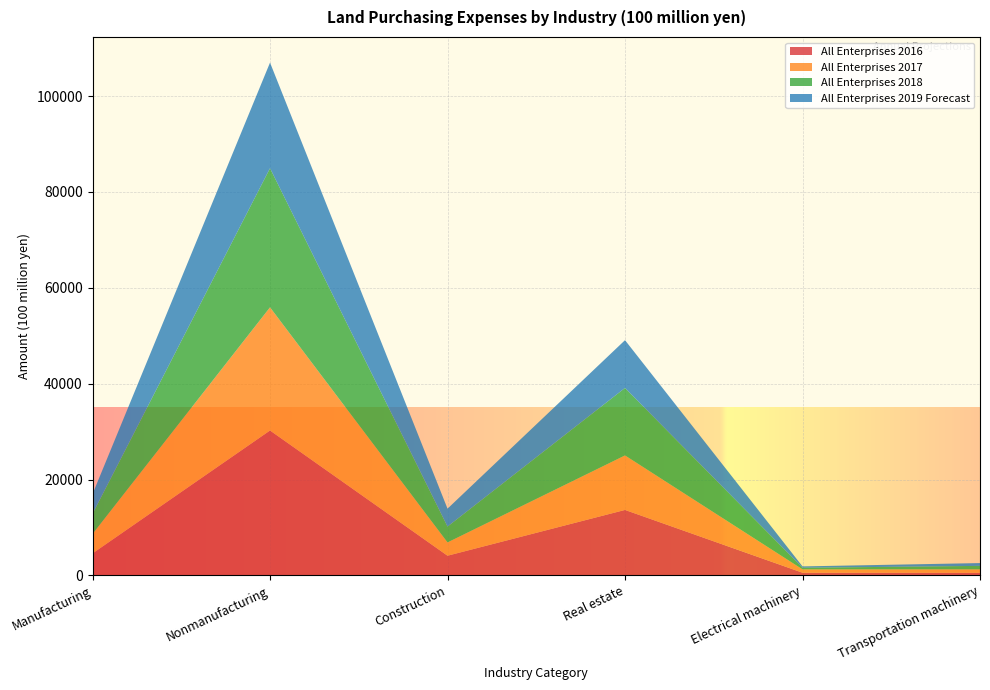

Reading left to right, what are all the values shown in this chart?

All Enterprises 2016: Manufacturing=4593	Nonmanufacturing=30234	Construction=4116	Real estate=13665	Electrical machinery=571	Transportation machinery=549
All Enterprises 2017: Manufacturing=4050	Nonmanufacturing=25693	Construction=2769	Real estate=11368	Electrical machinery=697	Transportation machinery=720
All Enterprises 2018: Manufacturing=4207	Nonmanufacturing=29017	Construction=3310	Real estate=14077	Electrical machinery=331	Transportation machinery=727
All Enterprises 2019 Forecast: Manufacturing=4128	Nonmanufacturing=22032	Construction=3733	Real estate=9964	Electrical machinery=286	Transportation machinery=582